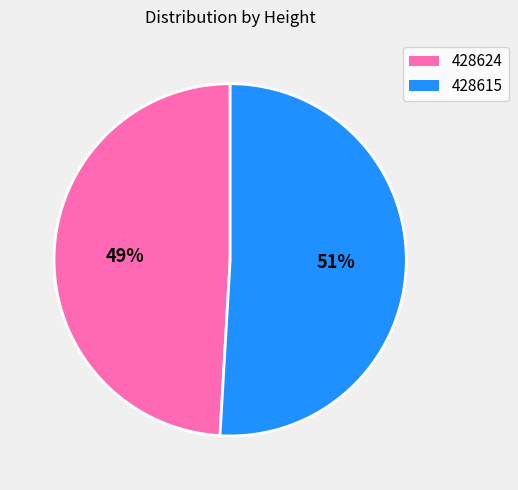

Is there any slice that represents more than half of the pie?

Yes